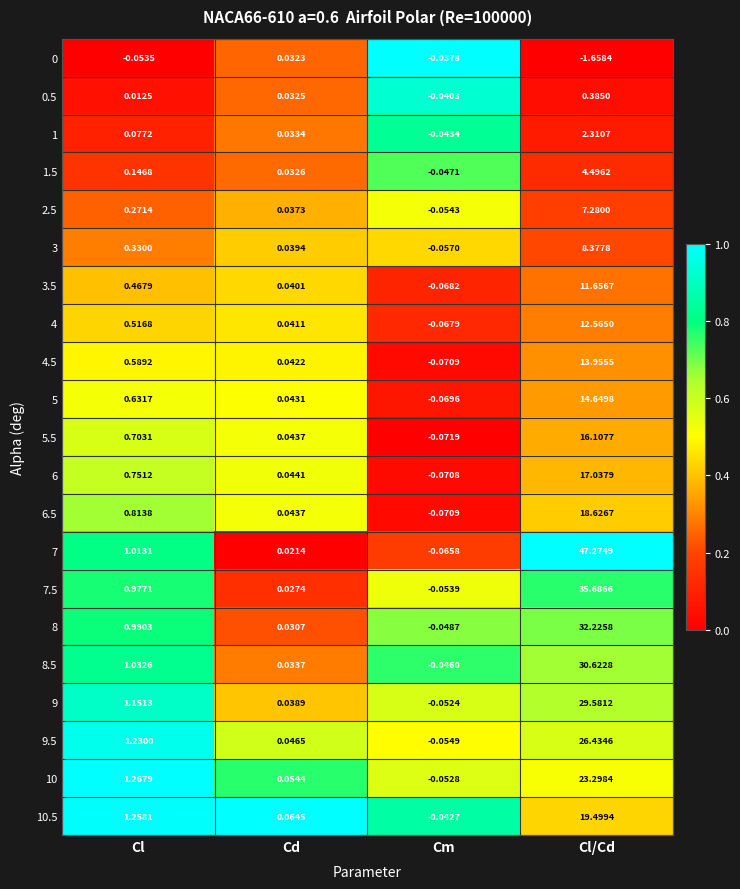

At which category is the sum across all series the highest?

Cl/Cd